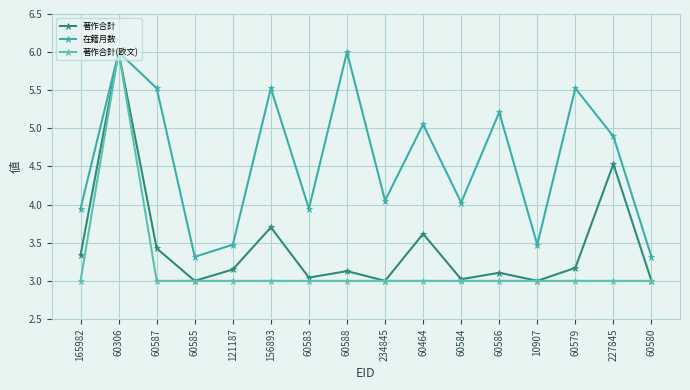

What is the value of the 著作合計 point at the 11th from the left?

3.0